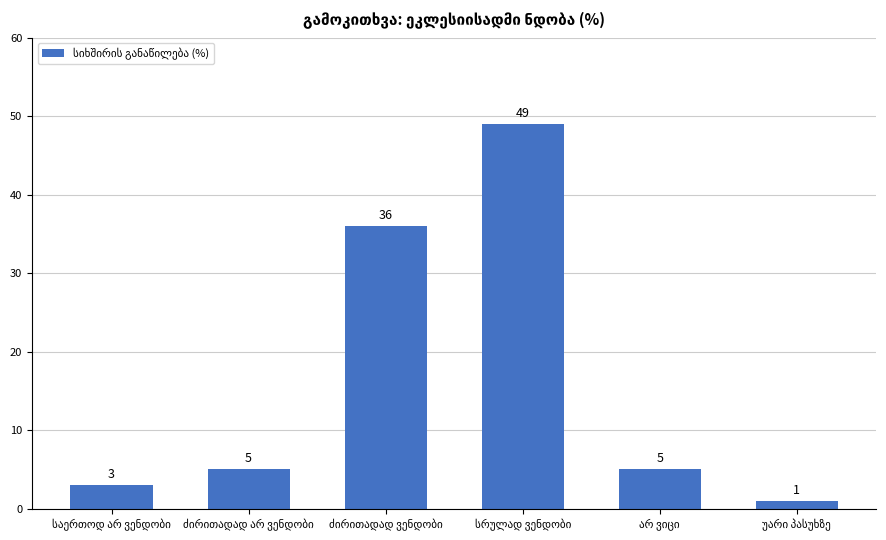

What is the difference between the second highest and minimum values?

35